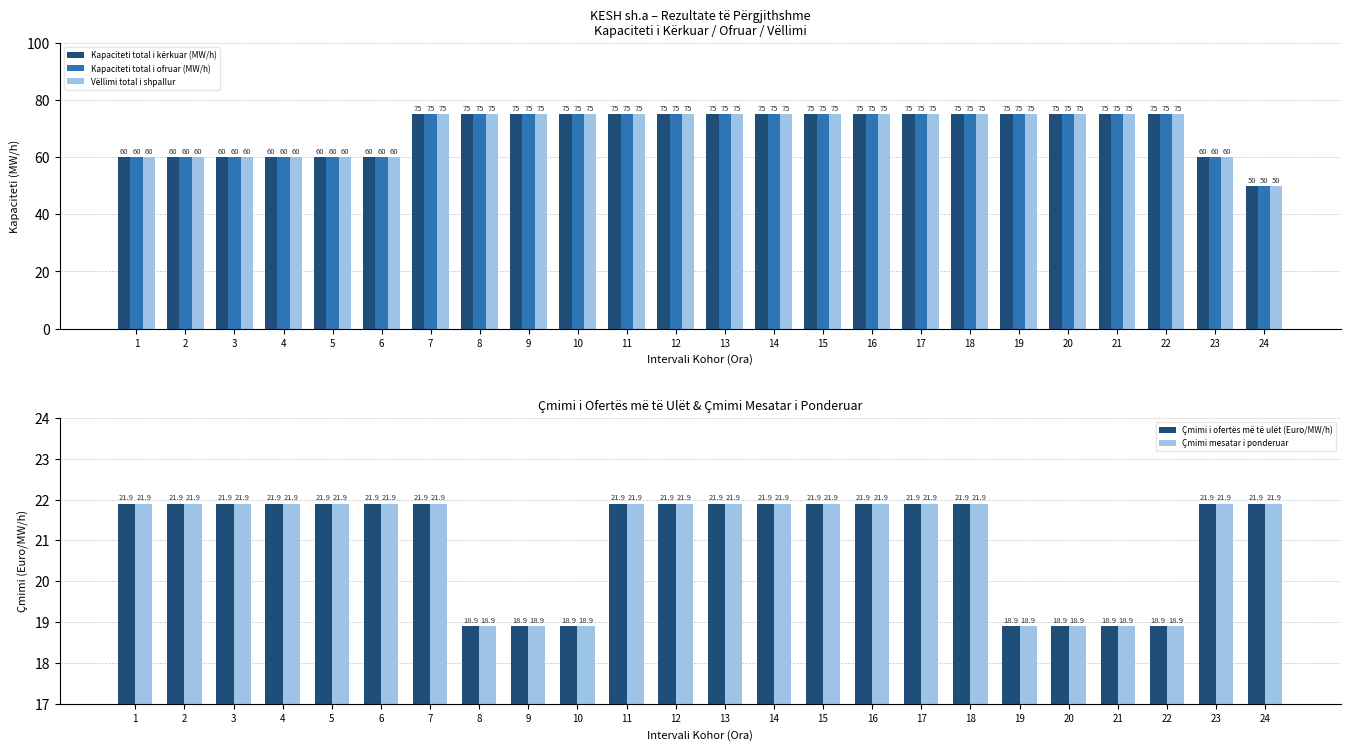

At how many categories does at least one series exceed 33?

24